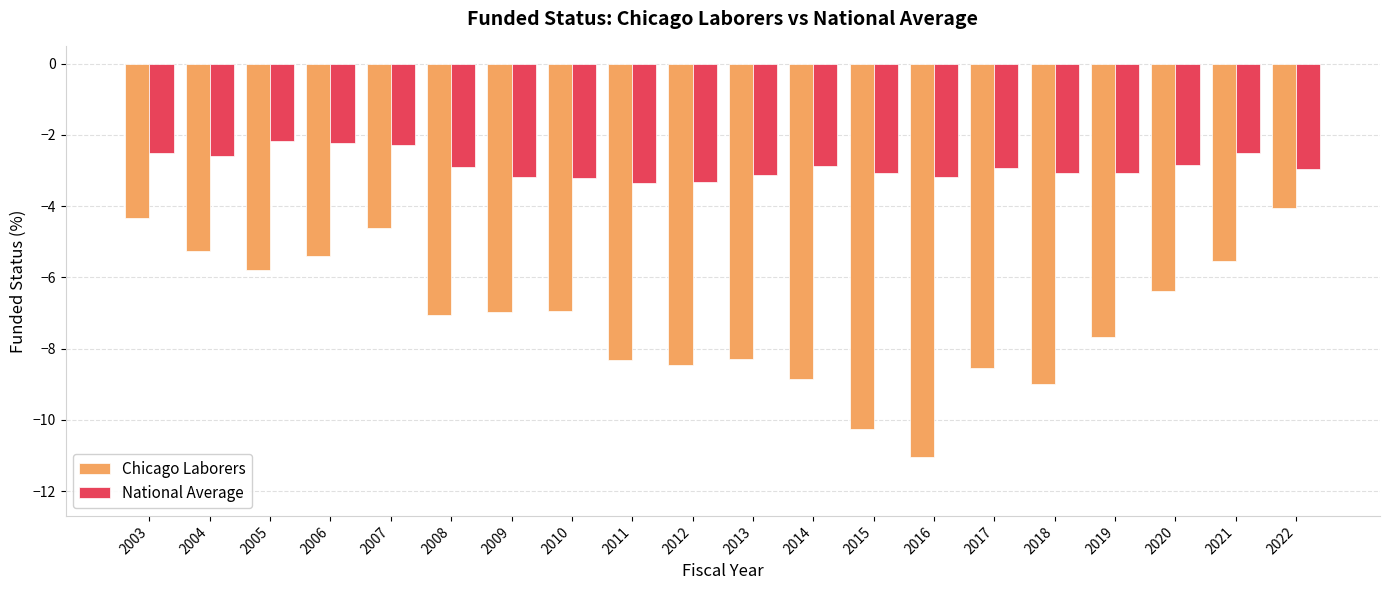

Is the value of National Average at 2009 greater than the value of Chicago Laborers at 2019?

Yes